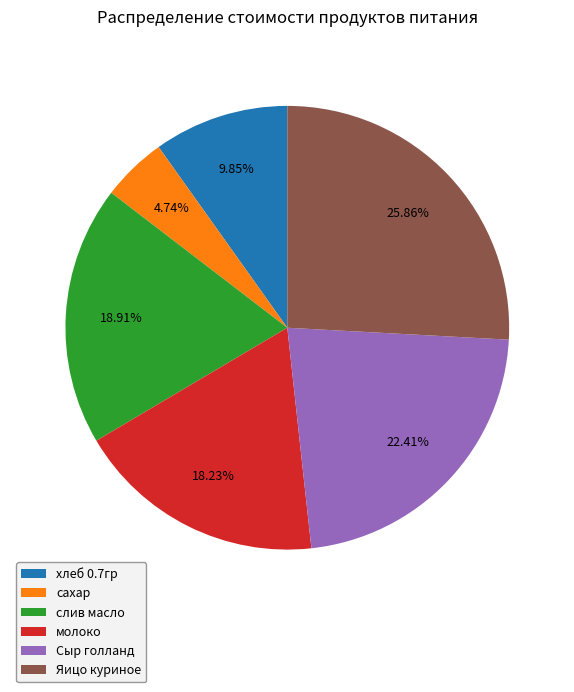

Count the number of slices in the pie.

6